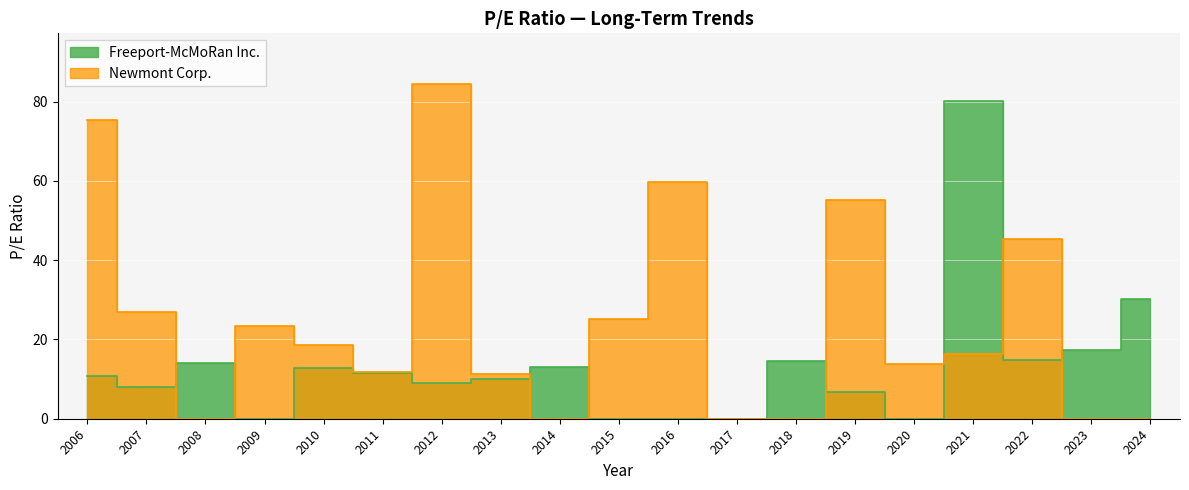

What is the difference between the maximum and minimum values in the Freeport-McMoRan Inc. series?

80.1